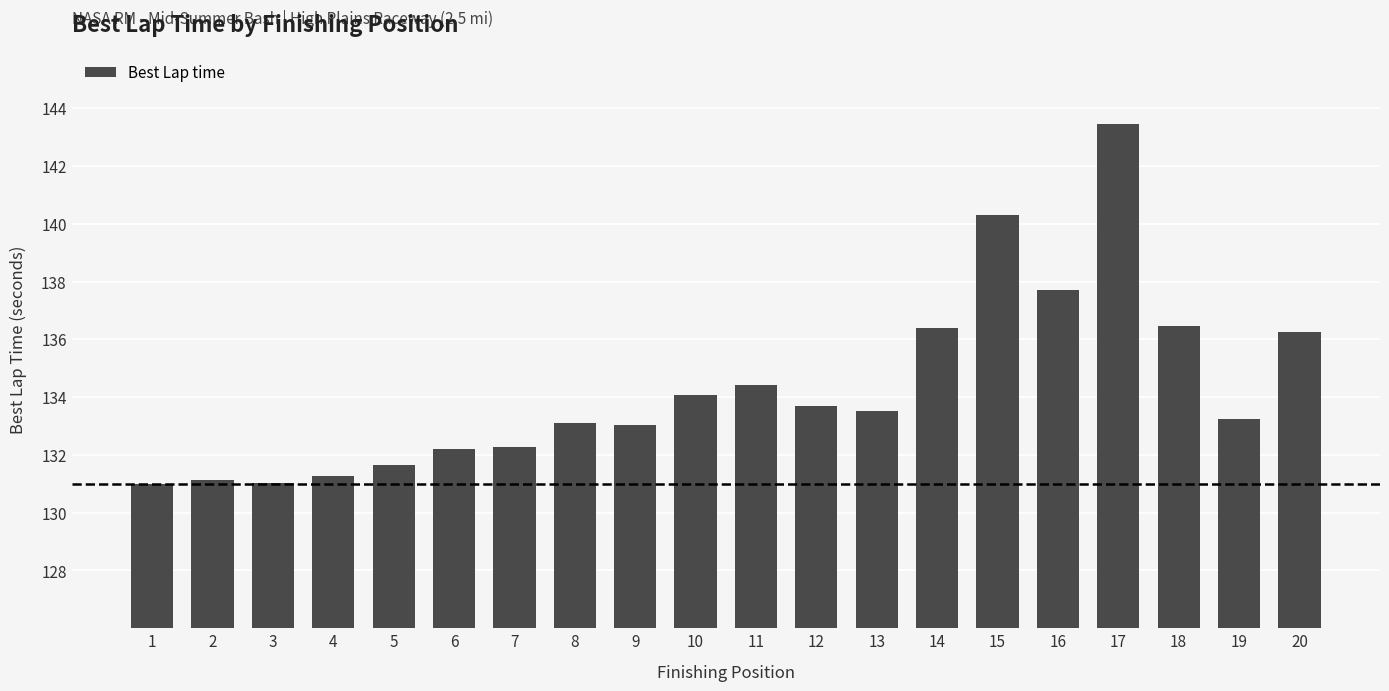

The chart shows a value of 39.9 at 19. True or false?

False